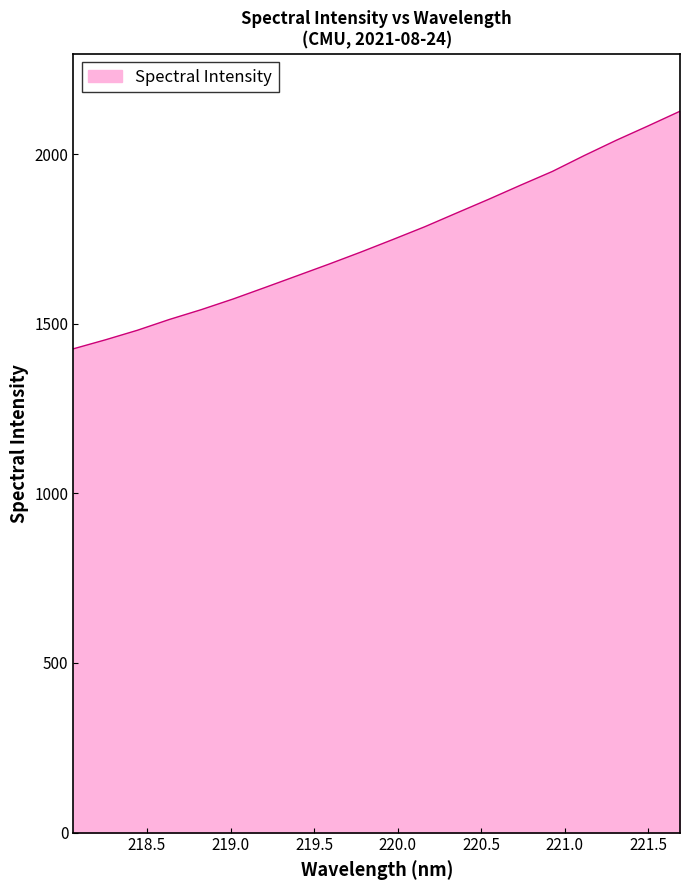

What is the smallest value displayed?

1426.0